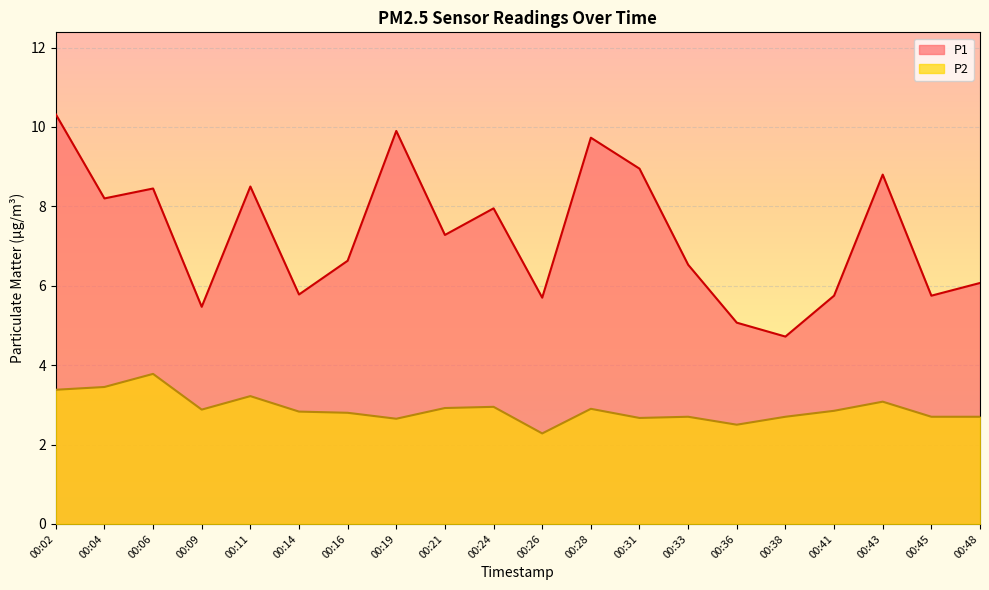

Reading left to right, transcribe all the data shown in this chart.

P1: 00:02=10.3	00:04=8.2	00:06=8.4	00:09=5.5	00:11=8.5	00:14=5.8	00:16=6.6	00:19=9.9	00:21=7.3	00:24=8.0	00:26=5.7	00:28=9.7	00:31=8.9	00:33=6.5	00:36=5.1	00:38=4.7	00:41=5.8	00:43=8.8	00:45=5.8	00:48=6.1
P2: 00:02=3.4	00:04=3.5	00:06=3.8	00:09=2.9	00:11=3.2	00:14=2.8	00:16=2.8	00:19=2.6	00:21=2.9	00:24=3.0	00:26=2.3	00:28=2.9	00:31=2.7	00:33=2.7	00:36=2.5	00:38=2.7	00:41=2.9	00:43=3.1	00:45=2.7	00:48=2.7